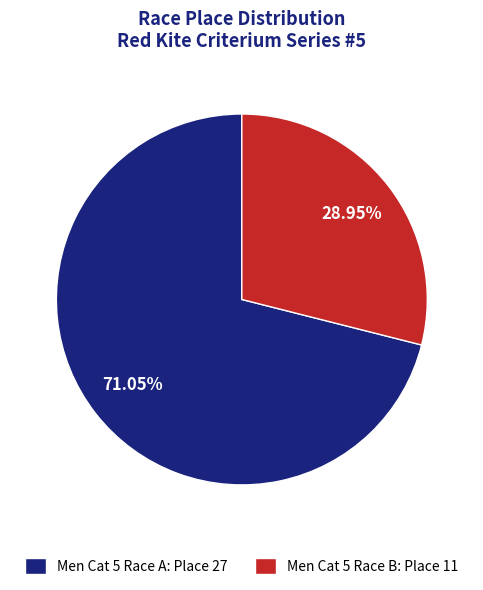

How many segments does this pie chart have?

2